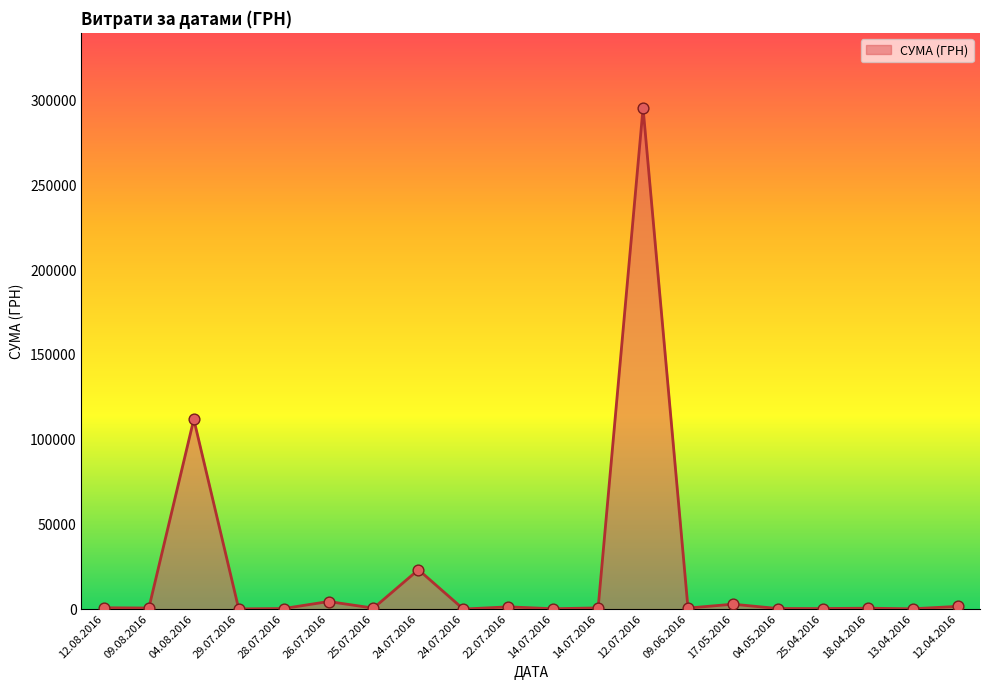

Between 18.04.2016 and 24.07.2016, which is larger?

18.04.2016